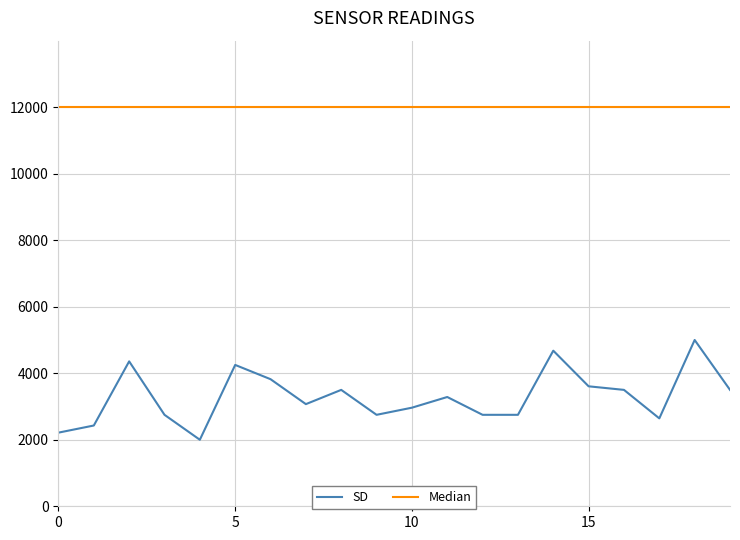

Which series has the largest total across all categories?

Median